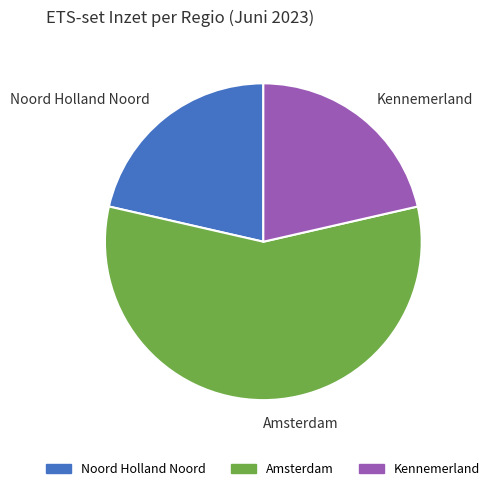

Combined, do Amsterdam and Kennemerland account for over 50%?

Yes